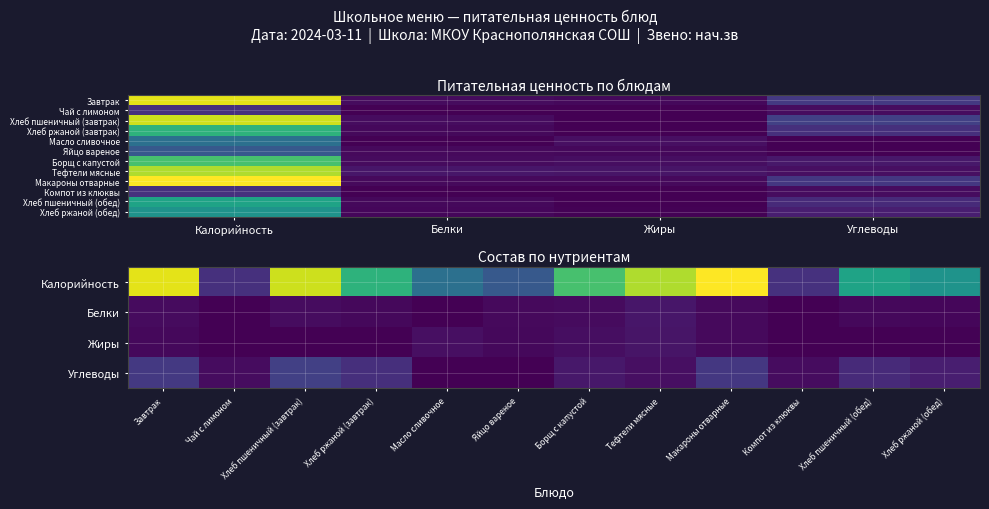

What is the total value across all series at Жиры?

43.1